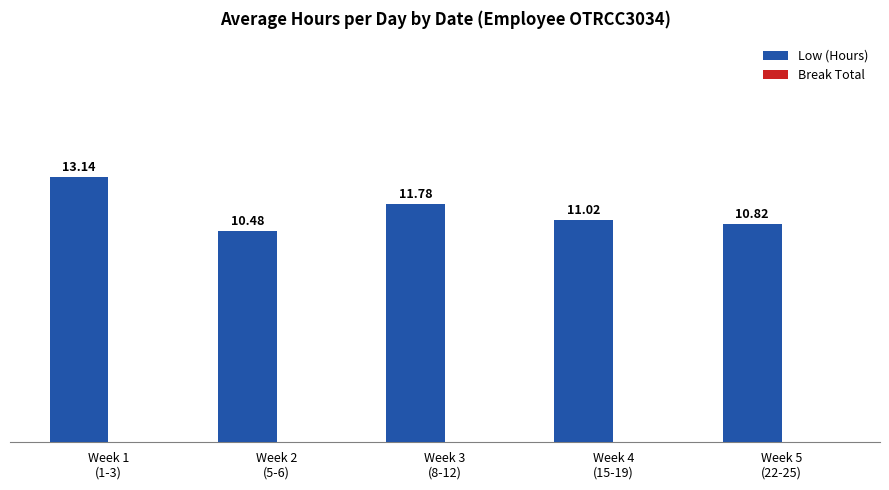

What position from the left is Week 5
(22-25)?

5